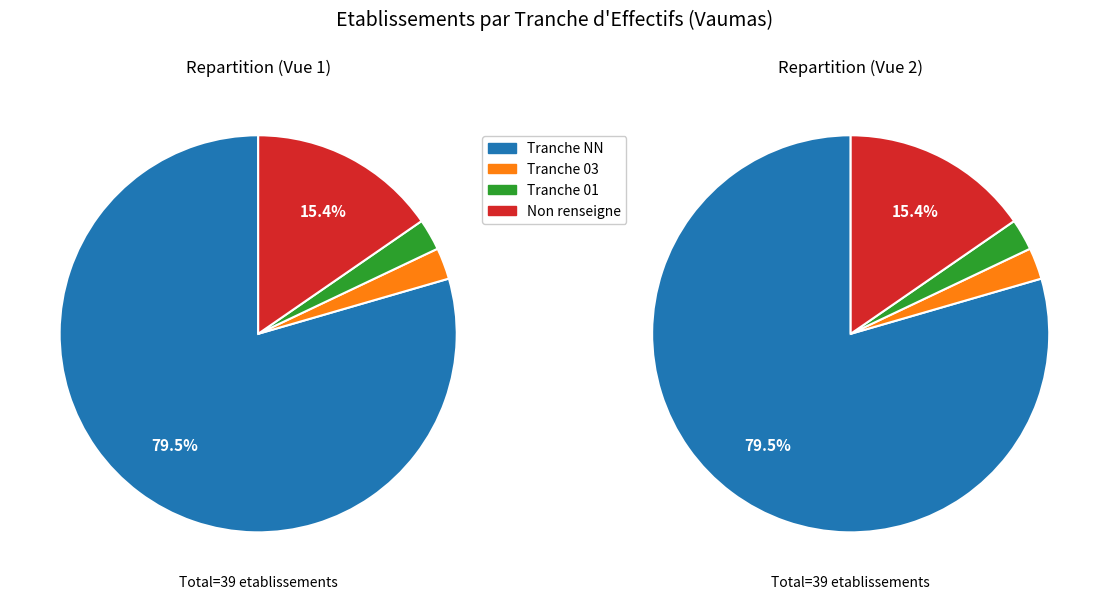

The NN slice represents 51% of the pie. True or false?

False